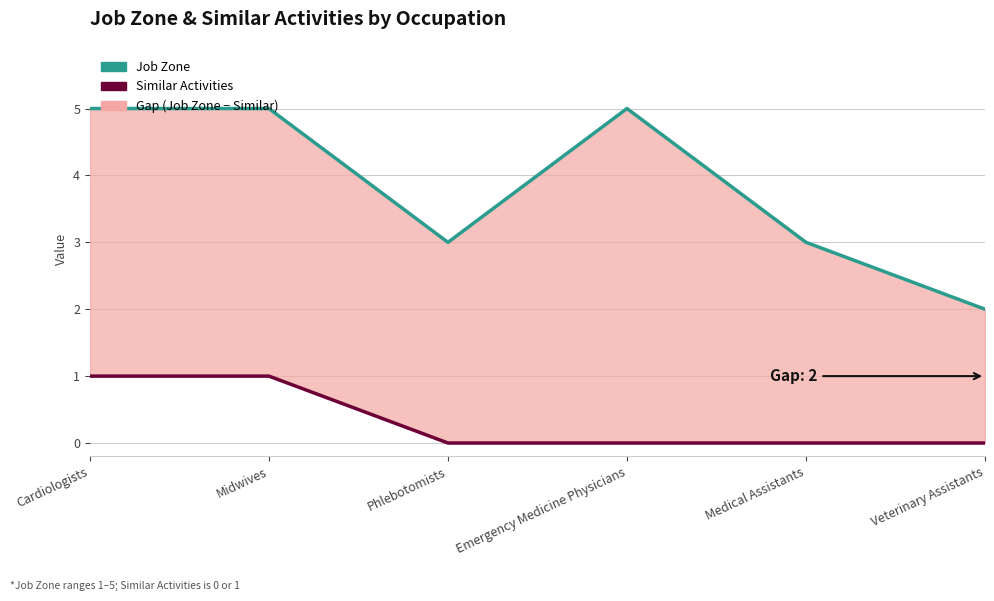

Which has a higher value, Medical Assistants or Veterinary Assistants?

Medical Assistants